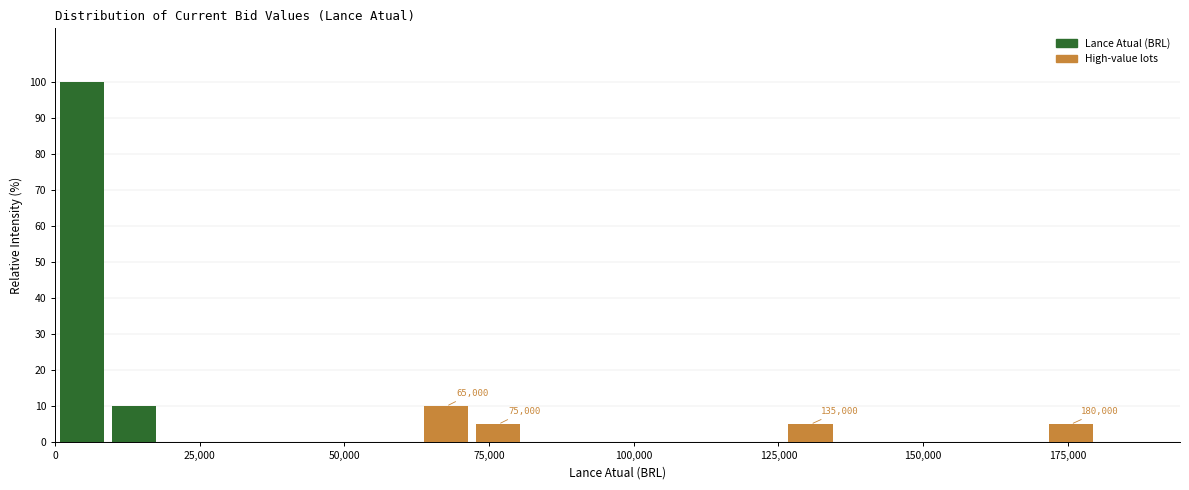

Read against the x-axis, roughly where is the centre of the tallest bar?

5000